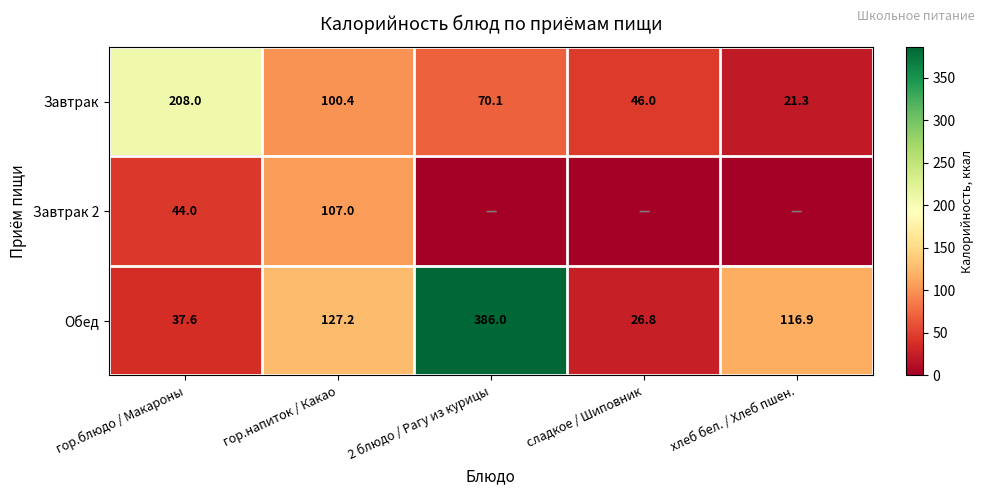

Where does the Завтрак series first go above 70?

гор.блюдо / Макароны